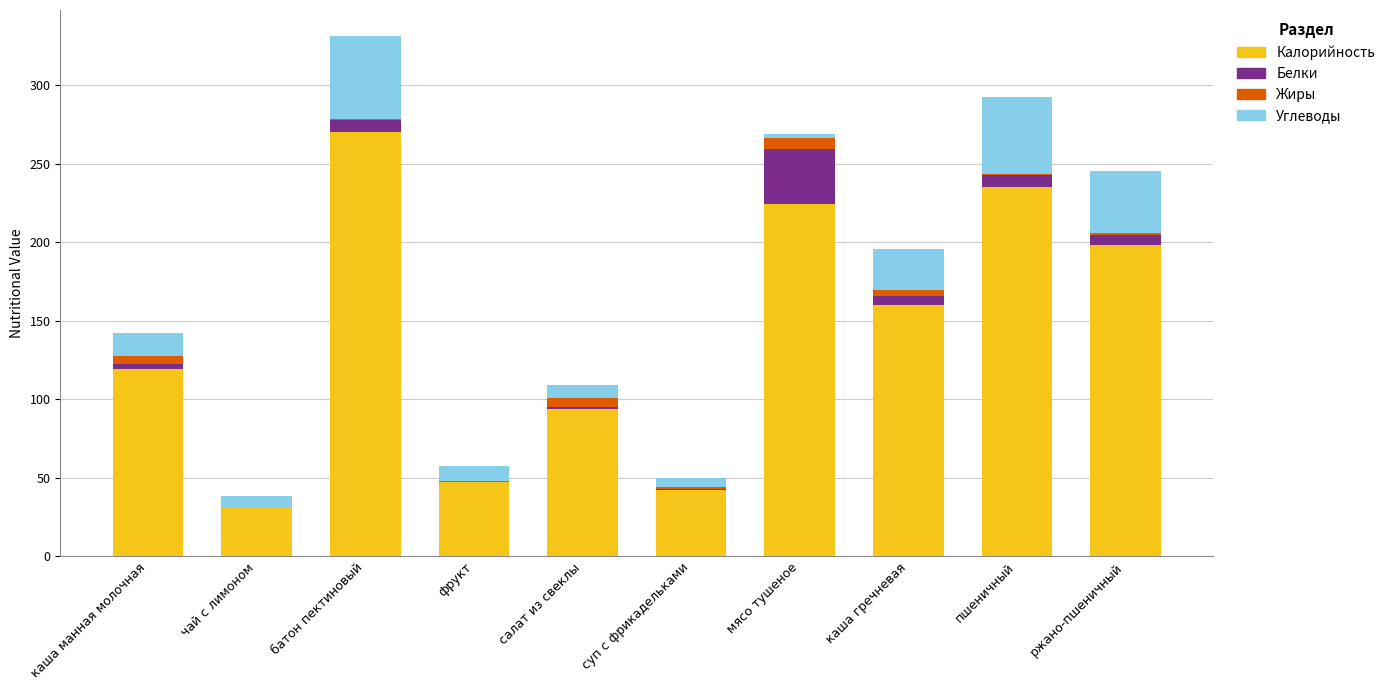

At which category is the sum across all series the highest?

батон пектиновый